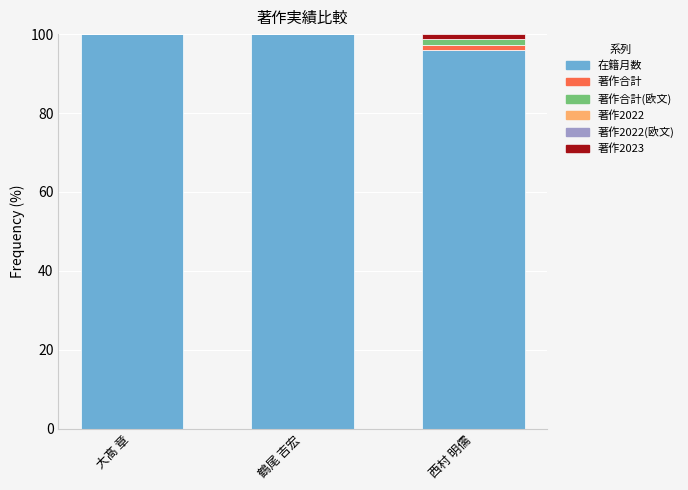

The value of 在籍月数 at 大髙 章 is 138.4. True or false?

False